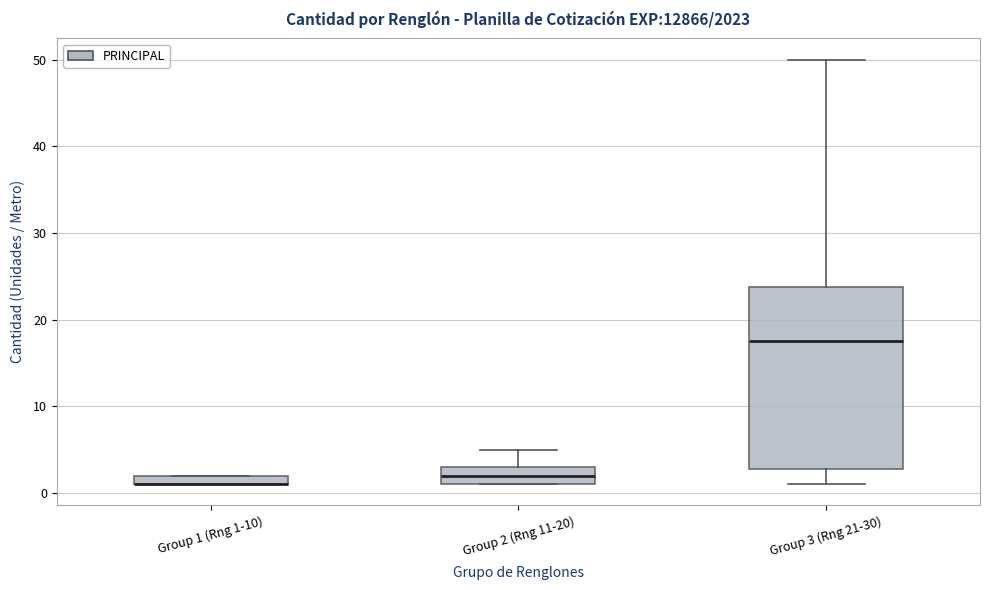

Where does the lower whisker of the box for Group 3 (Rng 21-30) end on the y-axis? The values are not printed on the chart, so give them approximately, as read against the axis.

1